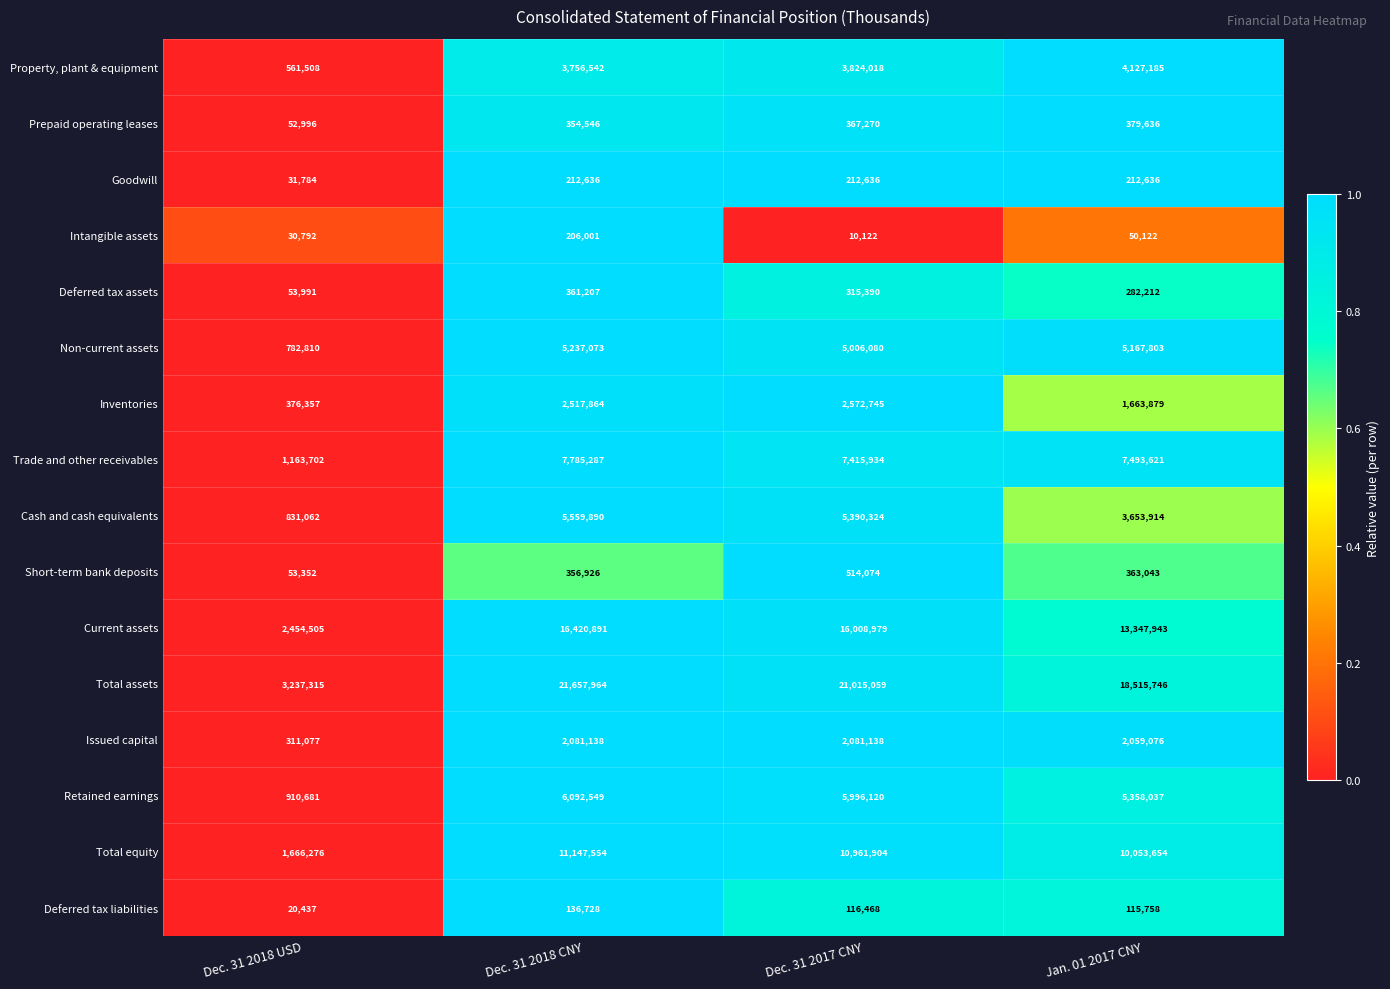

What is the average value of the Current assets series?

12058080